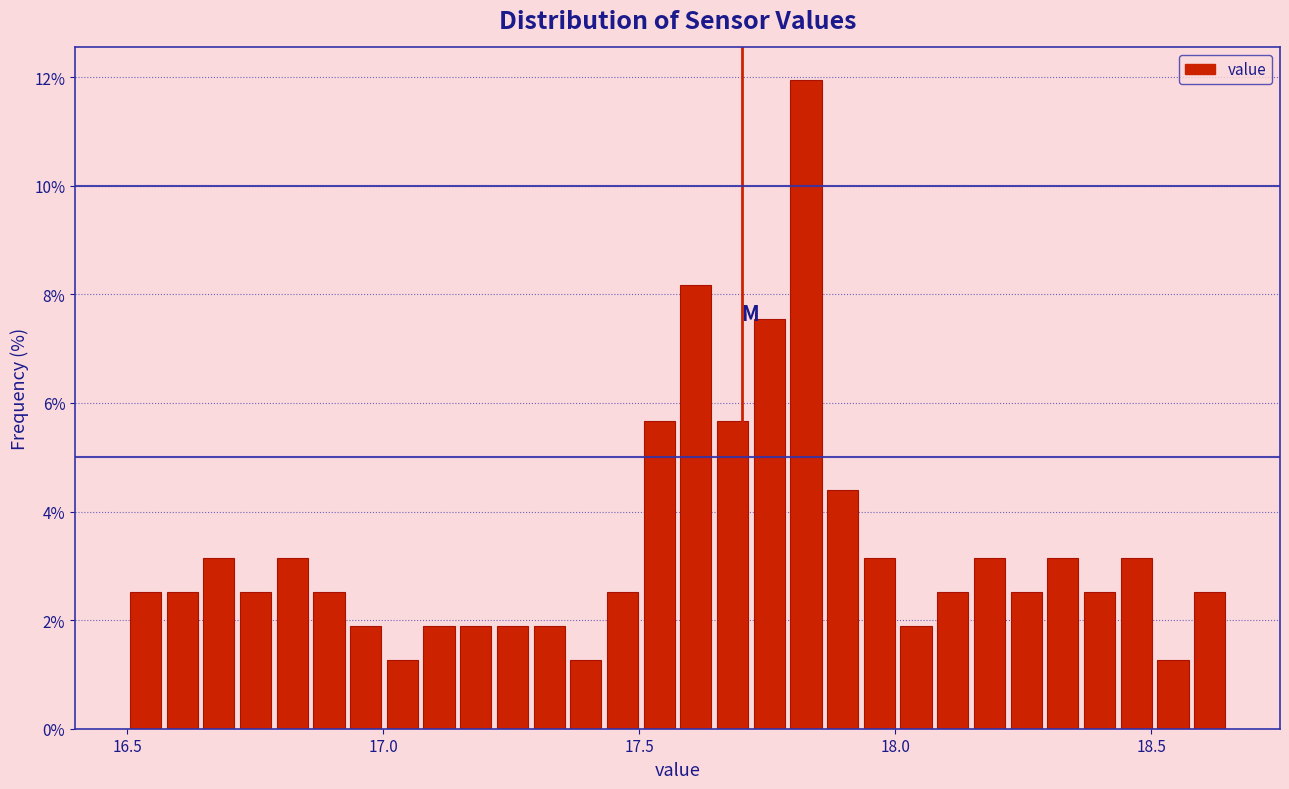

Around what value on the x-axis is the tallest bar? Give the approximate position of its centre, as read against the axis.

17.85